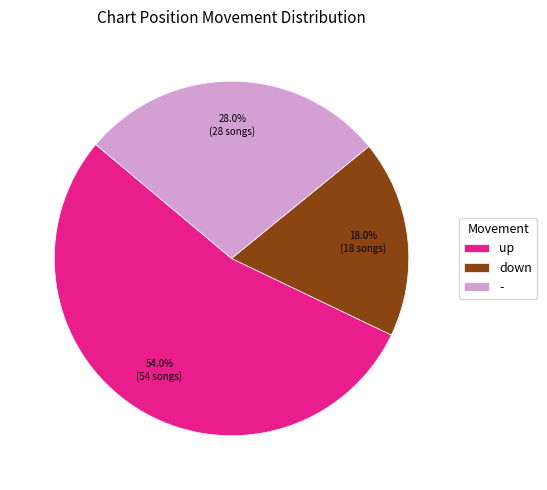

To the nearest percent, what is the difference between the largest and smallest slice percentages?

36%